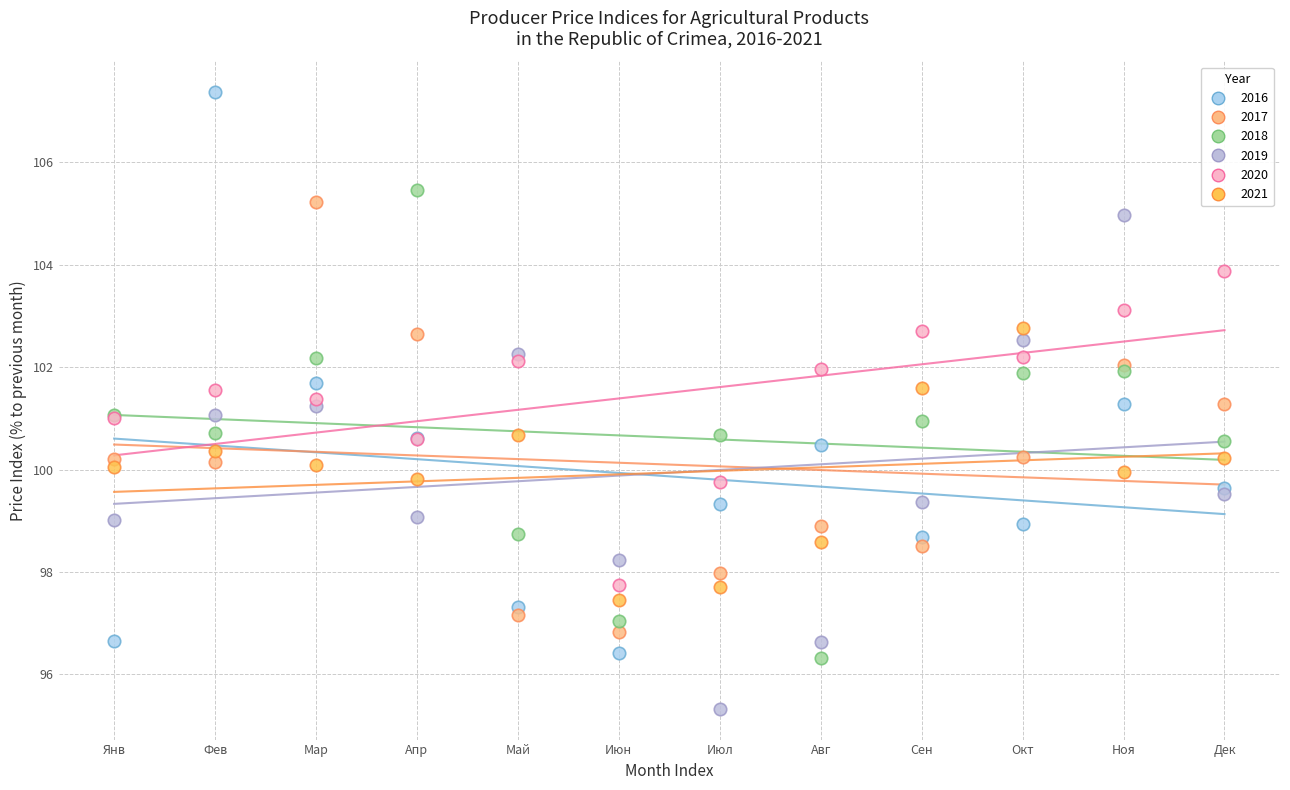

Which series contains the lowest Y value?

2019